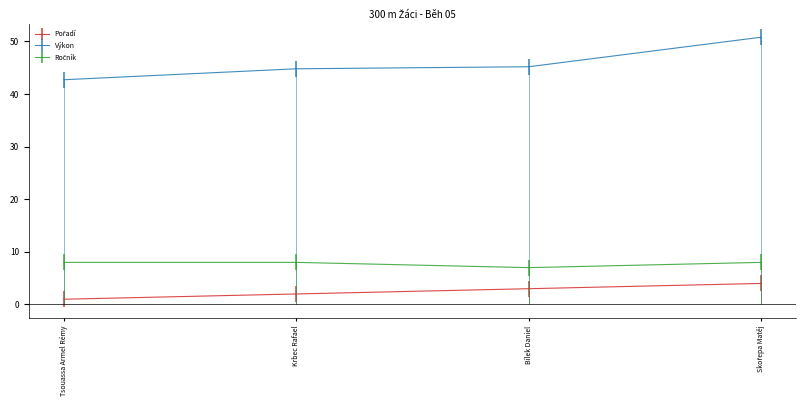

Is the value of Pořadí at Krbec Rafael greater than the value of Ročník at Tsouassa Armel Rémy?

No